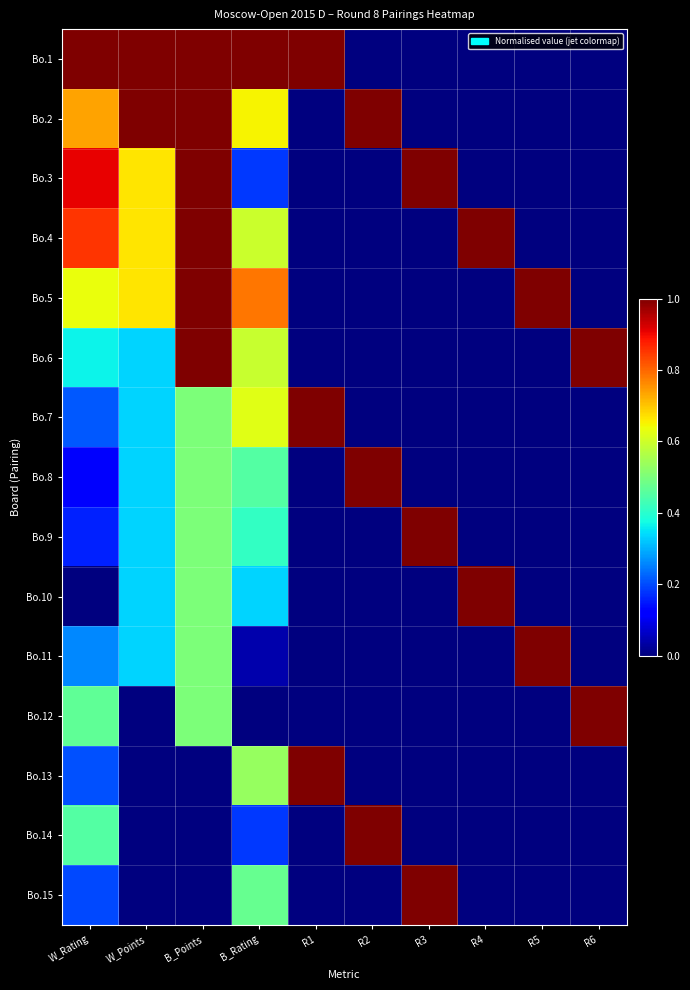

At which category does the chart reach its peak across all series?

W_Rating